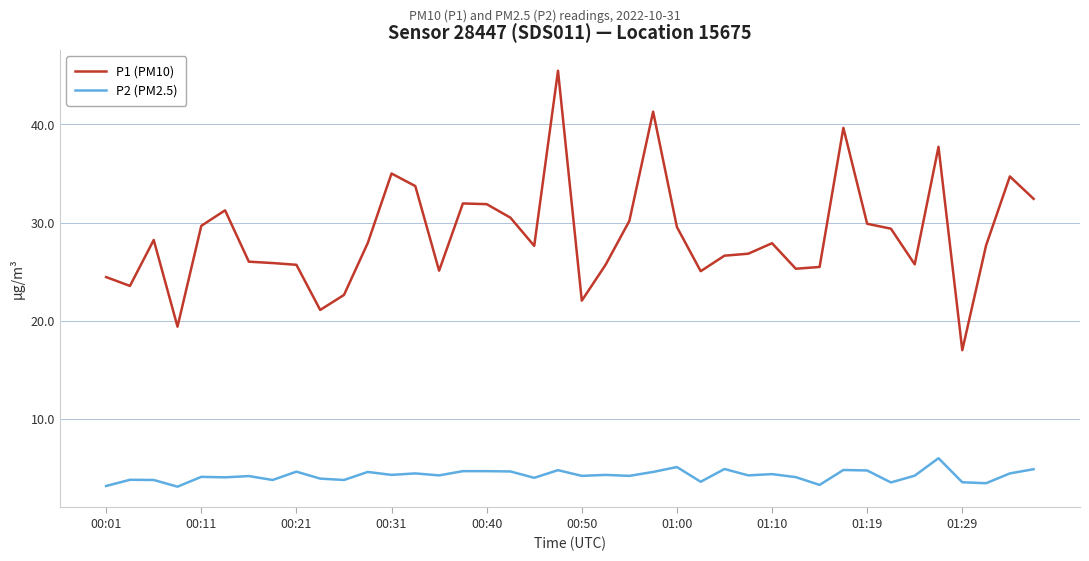

Which series has the largest total across all categories?

P1 (PM10)